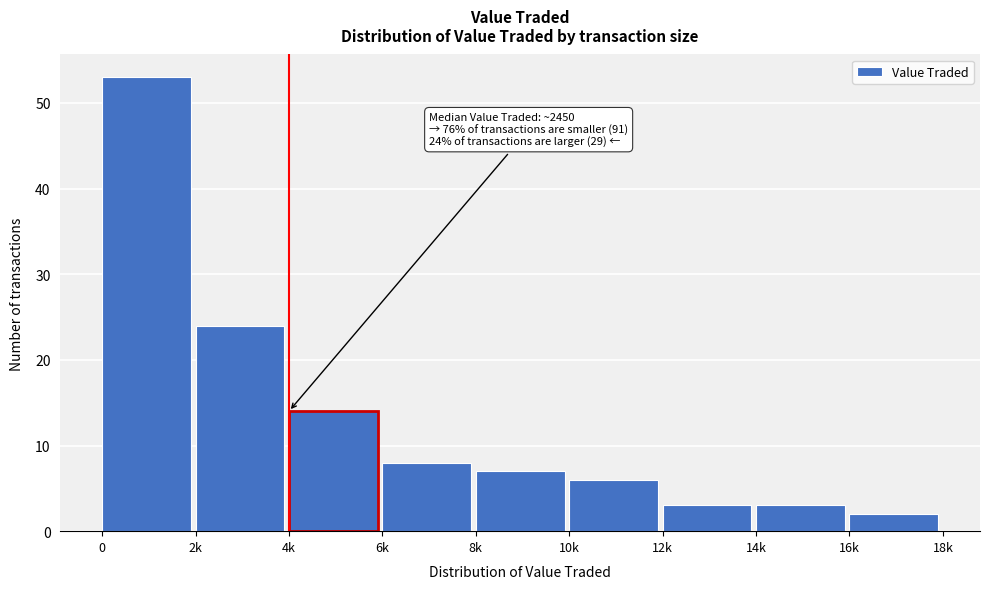

Reading right to left, list all the values displayed in this chart.

16k=2	14k=3	12k=3	10k=6	8k=7	6k=8	4k=14	2k=24	0=53